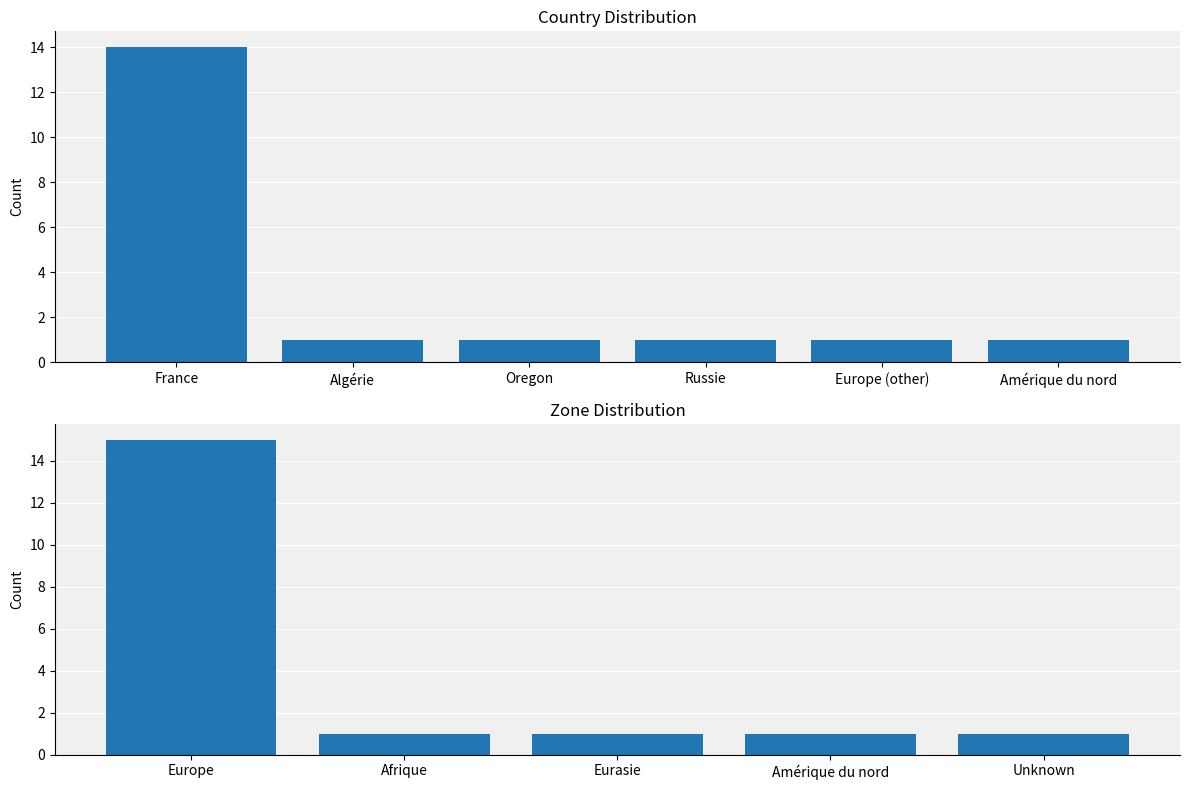

Which category has the highest value across all series?

France